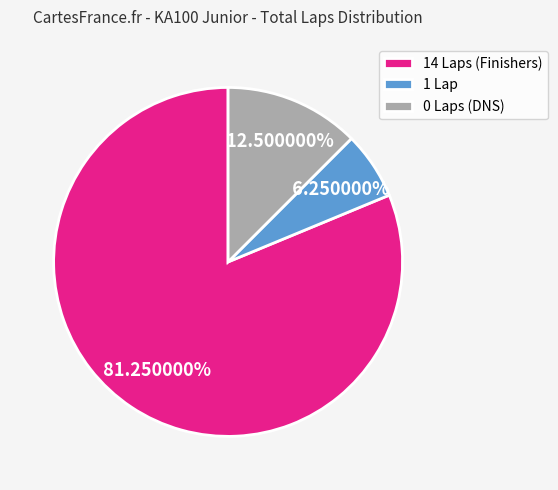

Combined, do 1 Lap and 0 Laps (DNS) account for over 50%?

No